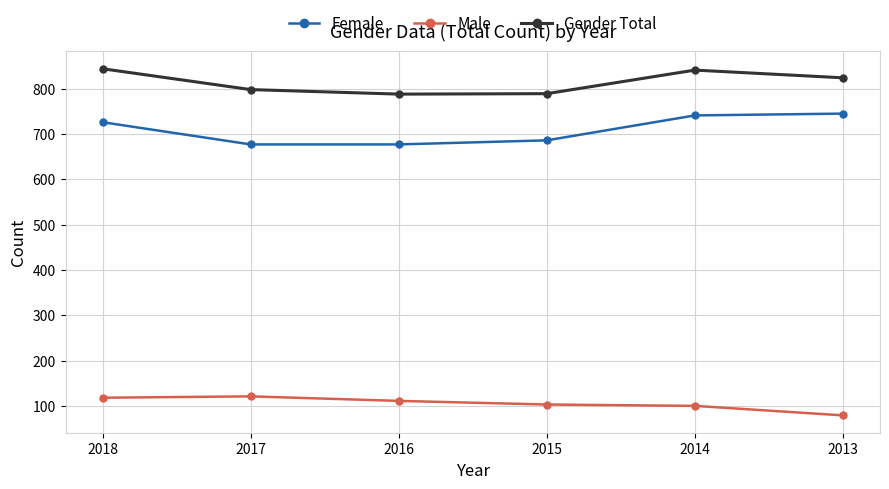

Read the Female value at 2013, to the nearest 5.

745